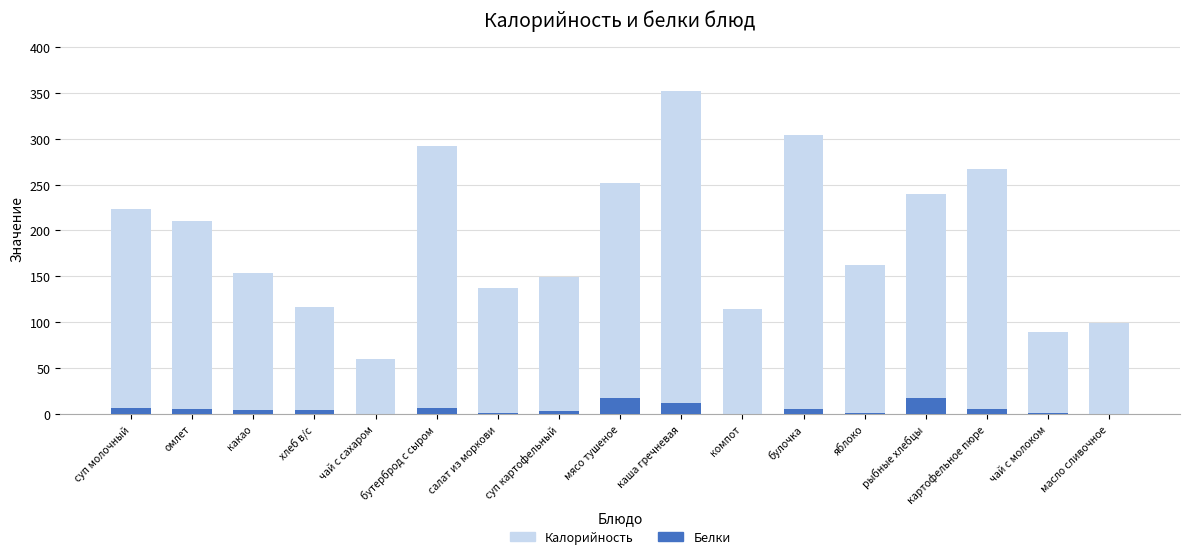

What are all the series names shown in the legend?

Калорийность, Белки